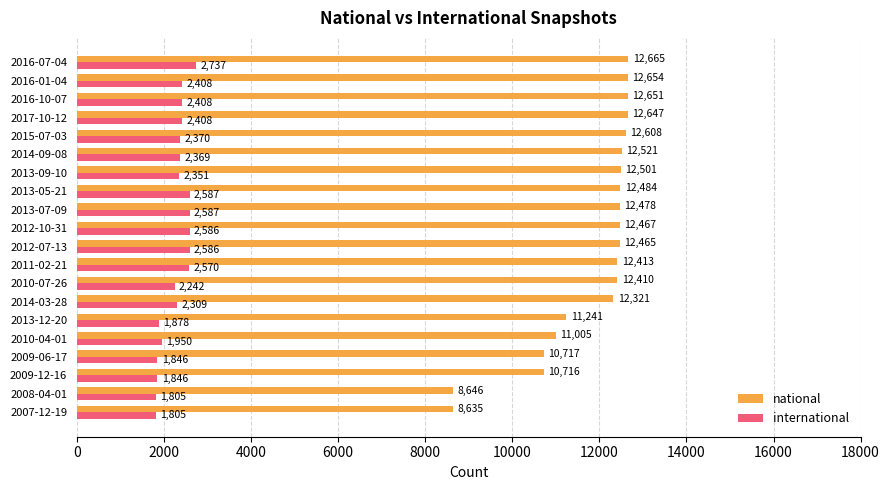

Where is international nearest to the value 2271?

2010-07-26